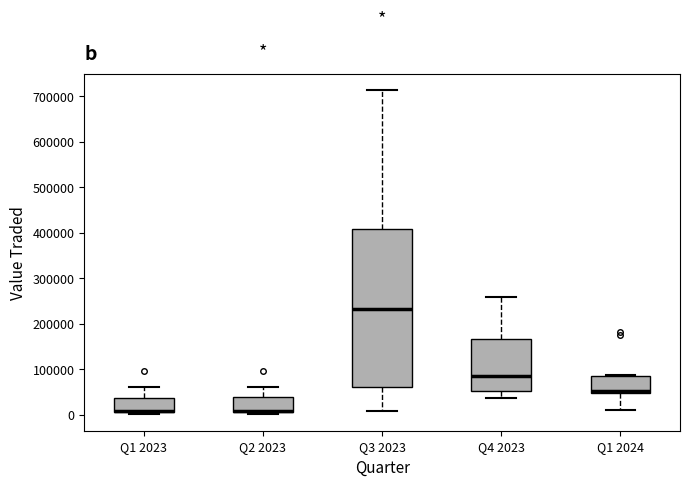

Reading left to right, transcribe this box plot: for each box, give where its median line is, the range the box spans, and where its two whiskers end, as read against the y-axis. The values are not printed on the chart, so give them approximately, as read against the axis.

Q1 2023: median 10000 (drawn on the box's lower edge), box 10000 to 40000, whiskers 0 to 60000
Q2 2023: median 10000 (just above the box's lower edge), box 10000 to 40000, whiskers 0 to 60000
Q3 2023: median 230000, box 60000 to 410000, whiskers 10000 to 710000
Q4 2023: median 80000, box 50000 to 170000, whiskers 40000 to 260000
Q1 2024: median 50000 (just above the box's lower edge), box 50000 to 80000, whiskers 10000 to 90000